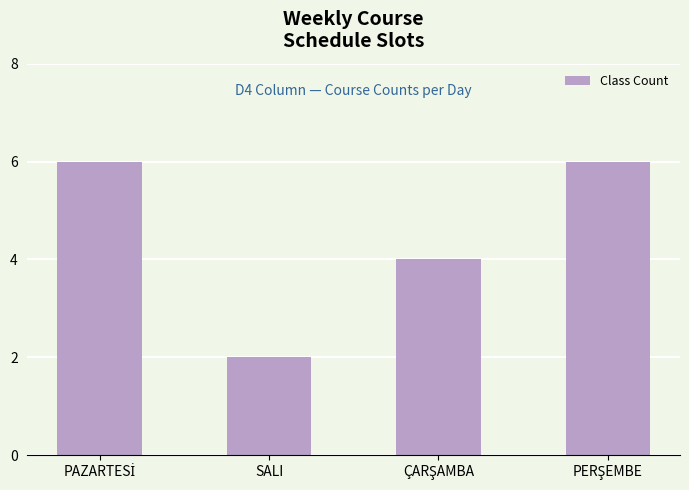

What is the greatest value displayed?

6